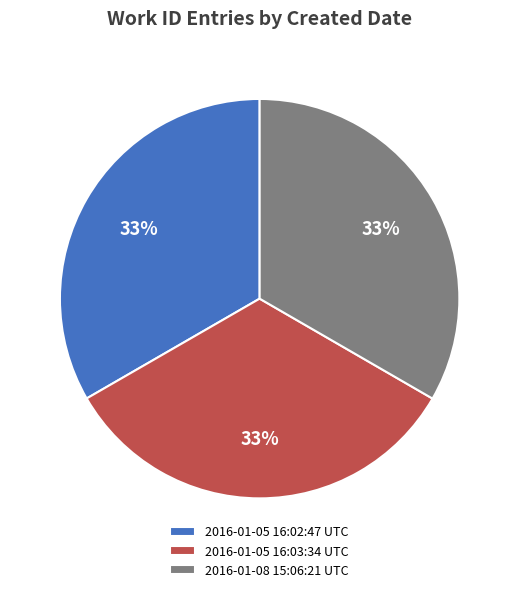

To the nearest percent, what is the average slice percentage?

33%